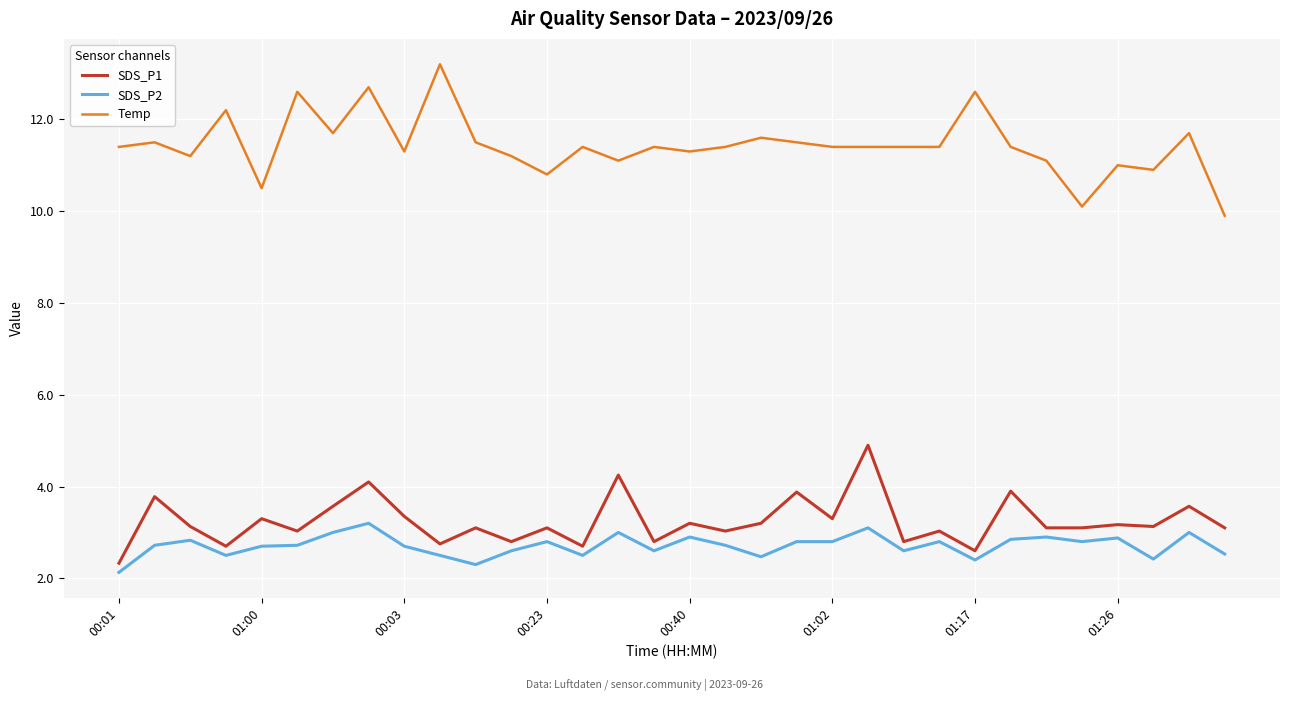

What is the smallest value displayed?

2.1